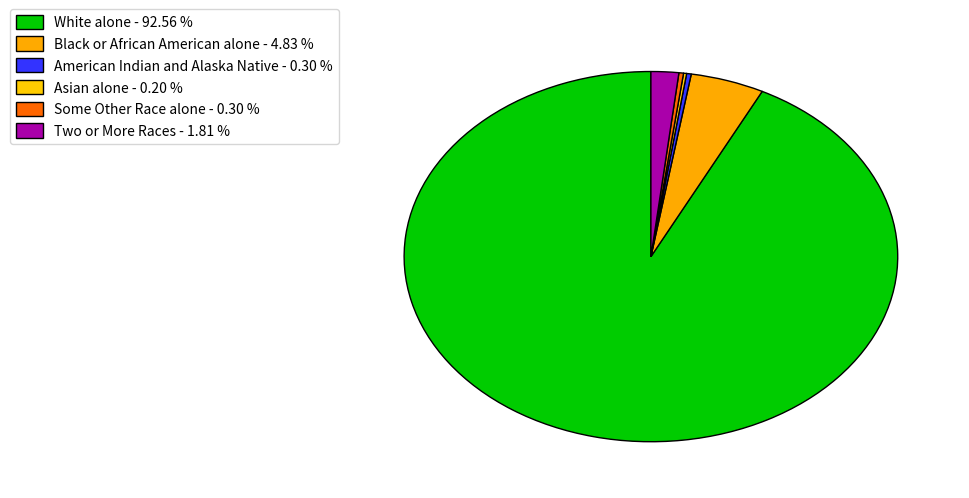

Is it true that White alone is 99% of the pie?

False